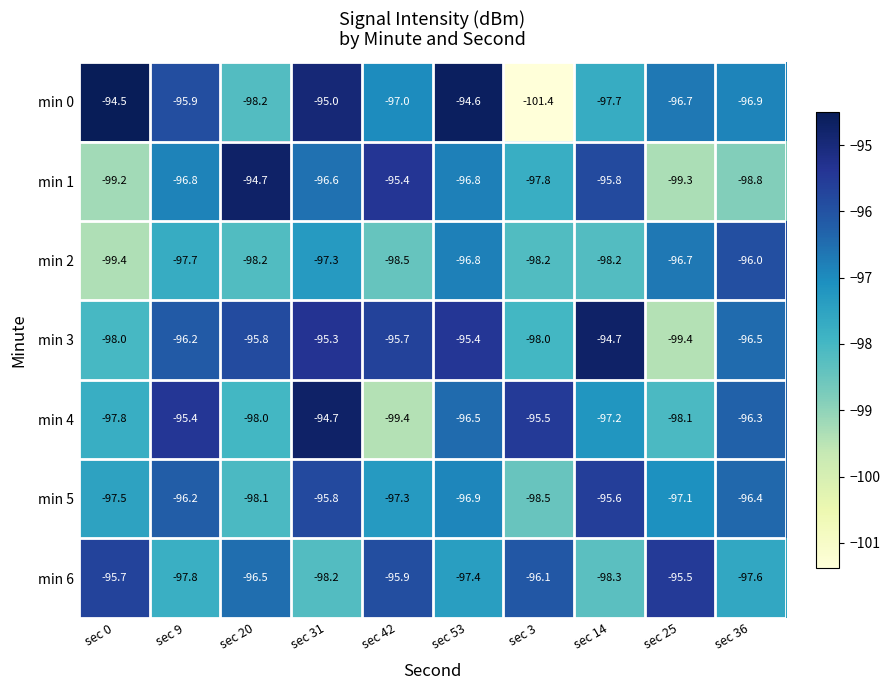

At which category does the chart reach its minimum across all series?

sec 3